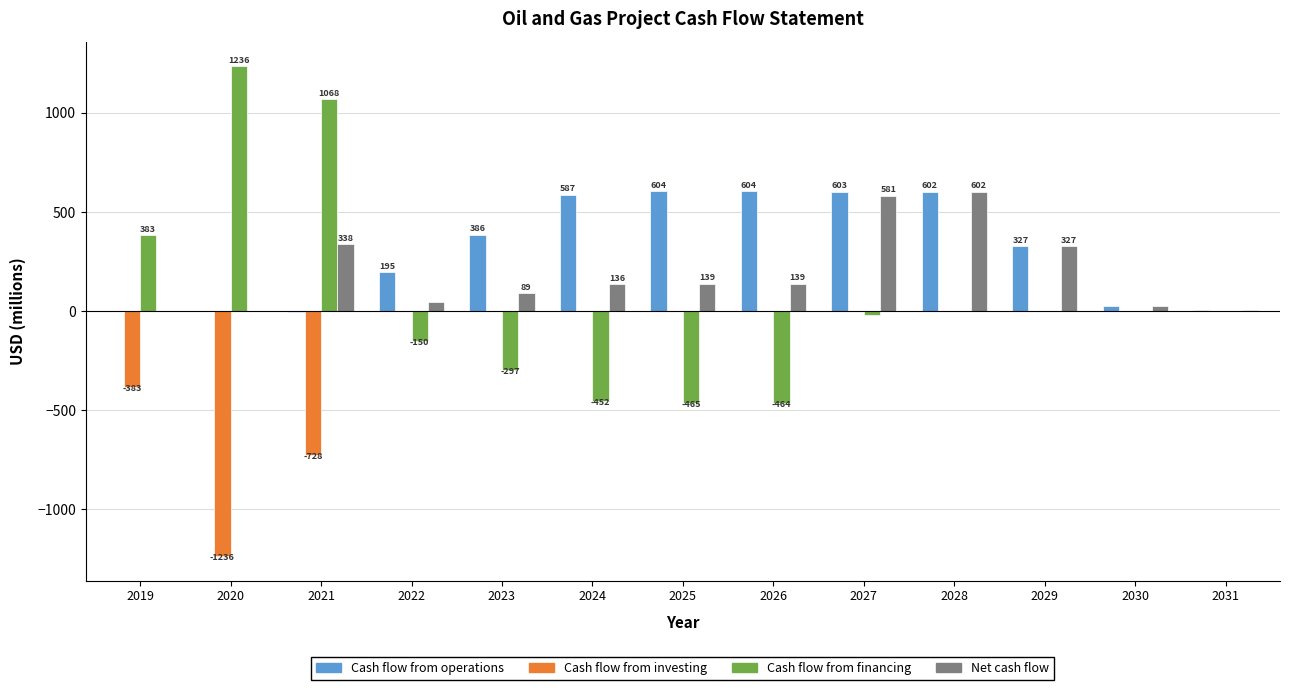

Is it true that Cash flow from operations equals 0.0 at 2021?

True